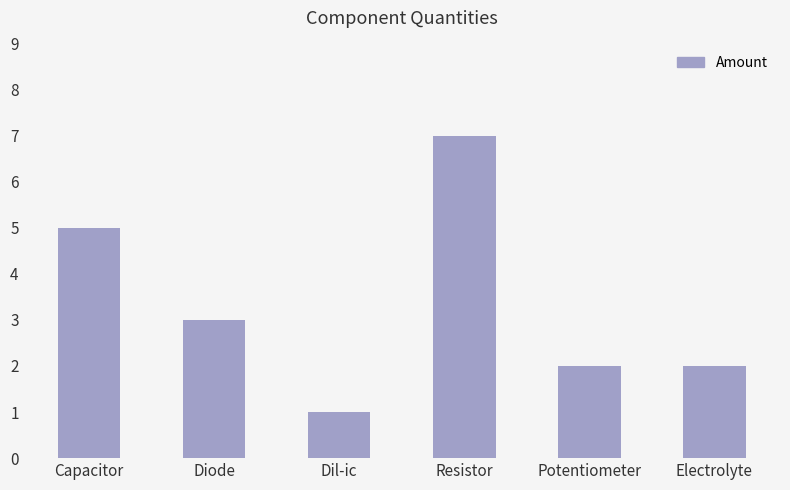

What is the change in value from Diode to Electrolyte?

-1